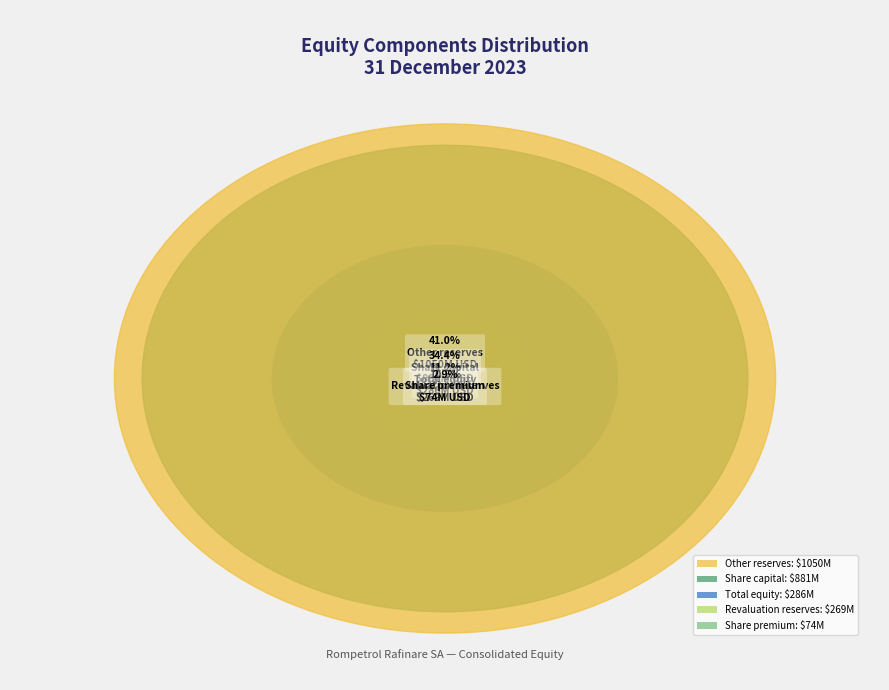

Which category has the biggest portion of the pie?

Other reserves